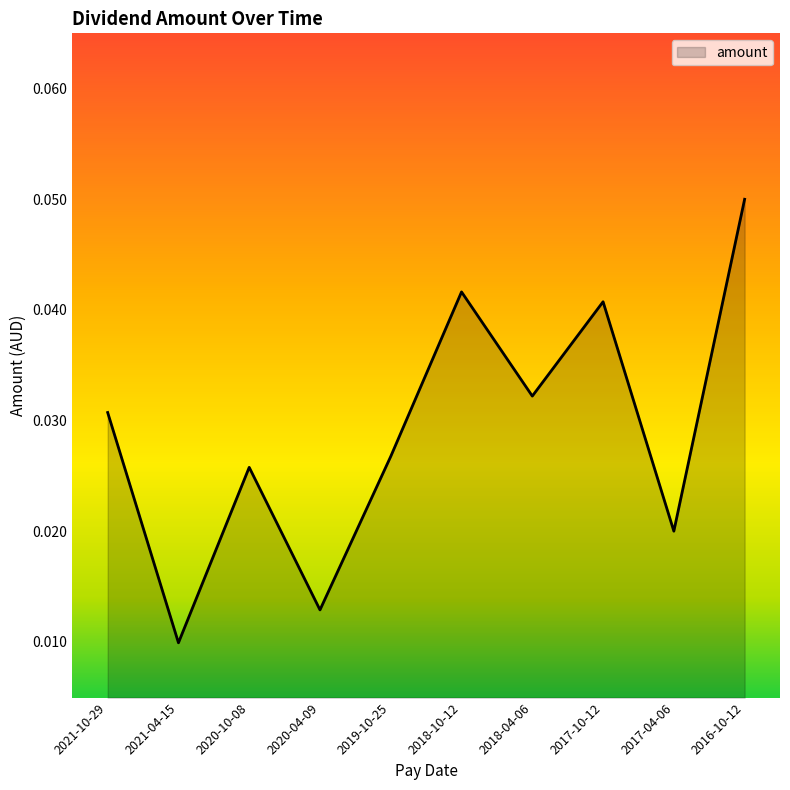

True or false: the data has more than 2 interior local peaks.

True